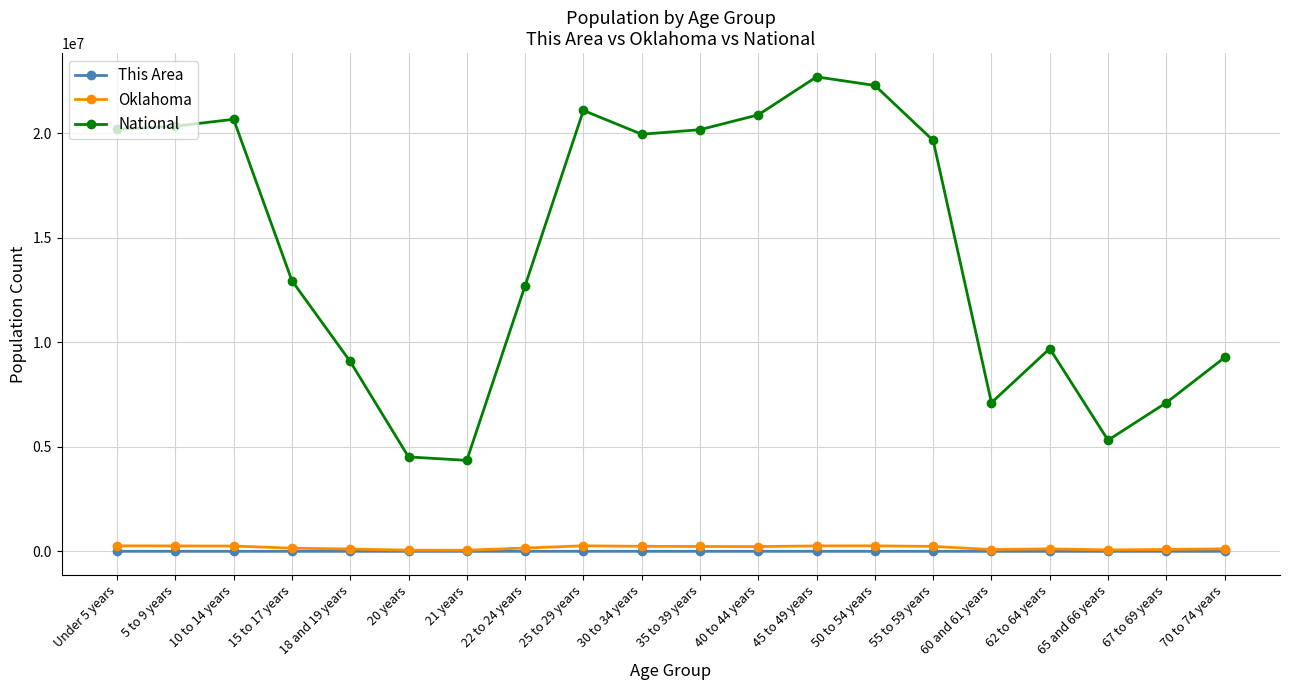

True or false: National has more than 2 interior local peaks.

True